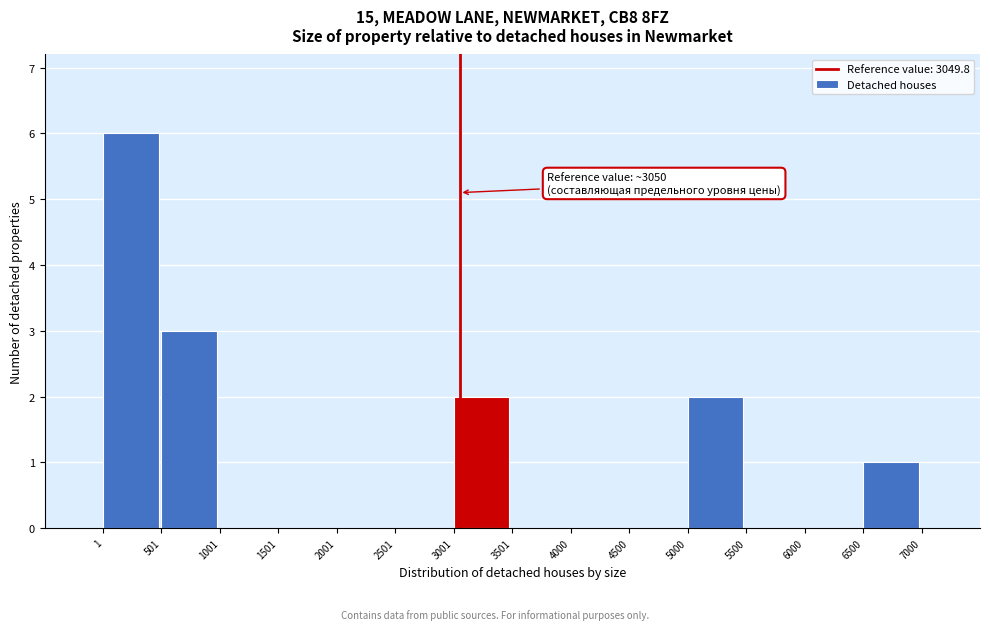

Over which range of the x-axis is the bar tallest?

1 to 501